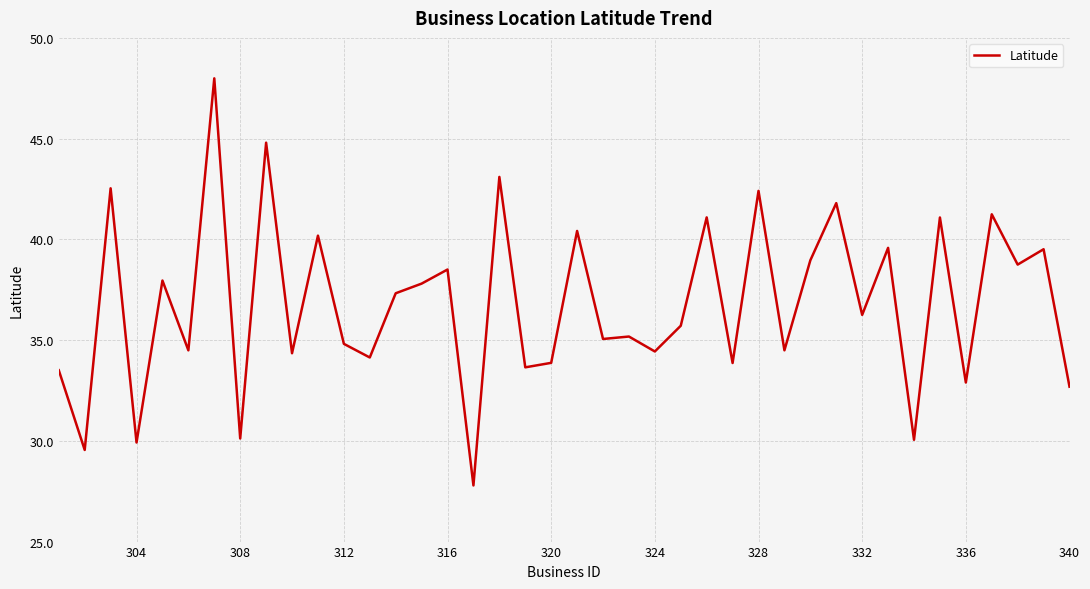

How many lines are shown in the chart?

1